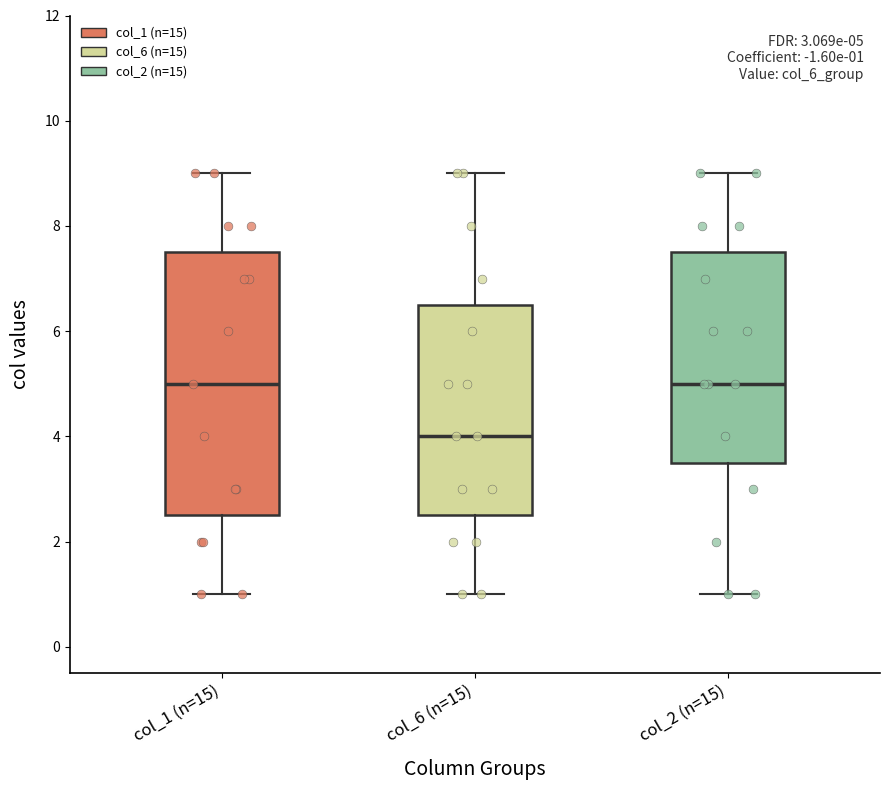

Which box is the tallest, from its lower edge to its upper edge?

col_1 (n=15)